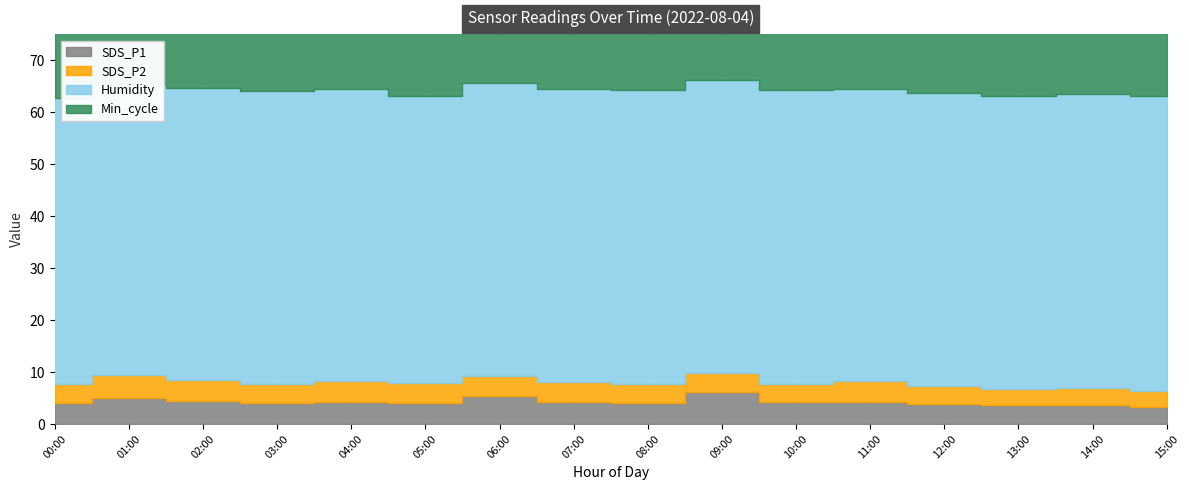

At which label does Humidity first exceed 56?

02:00